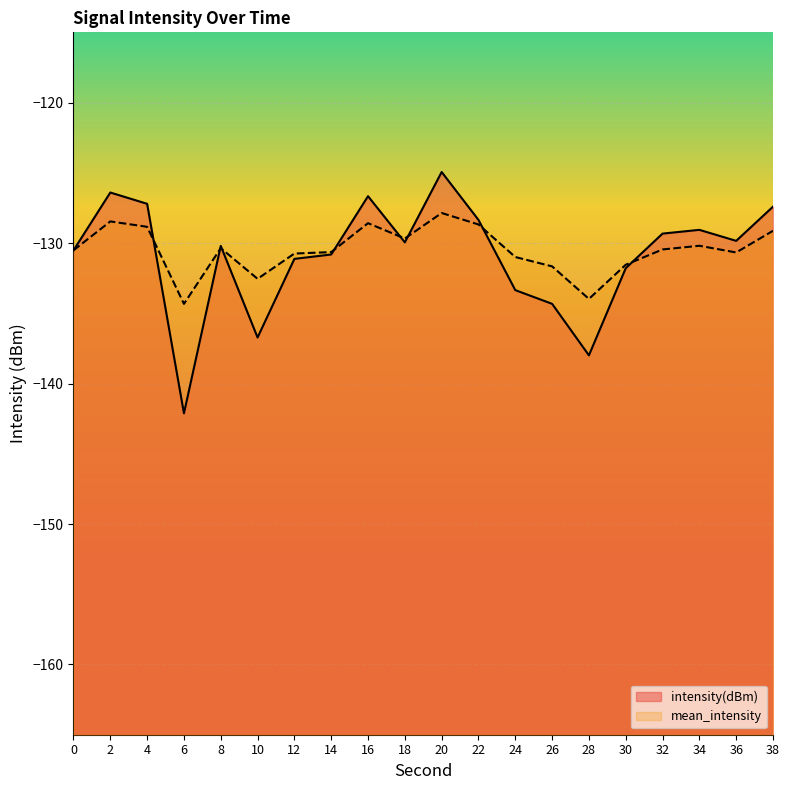

How many lines are shown in the chart?

2